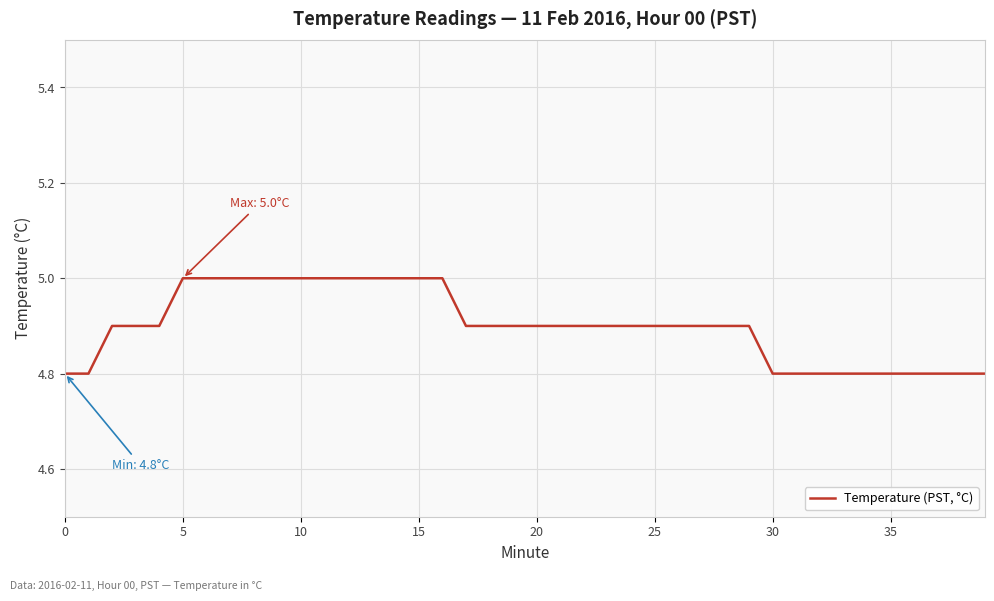

What is the minimum value shown in the chart?

4.8